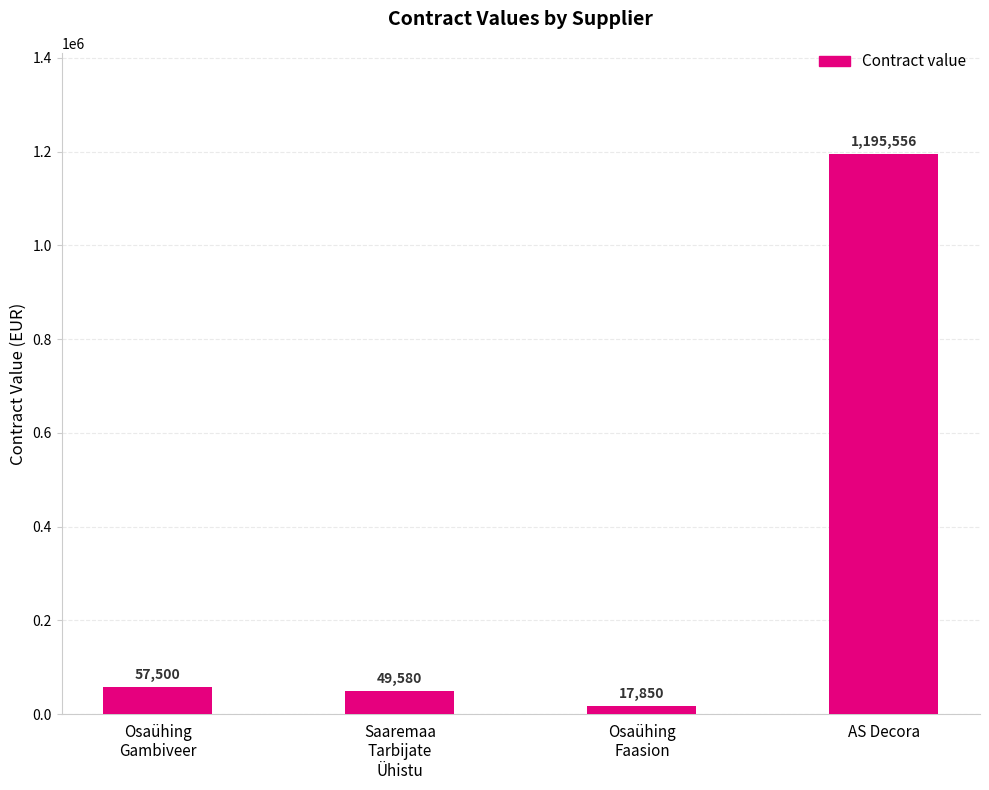

Reading left to right, list all the values displayed in this chart.

Osaühing
Gambiveer=57500	Saaremaa
Tarbijate
Ühistu=49580	Osaühing
Faasion=17850	AS Decora=1195556